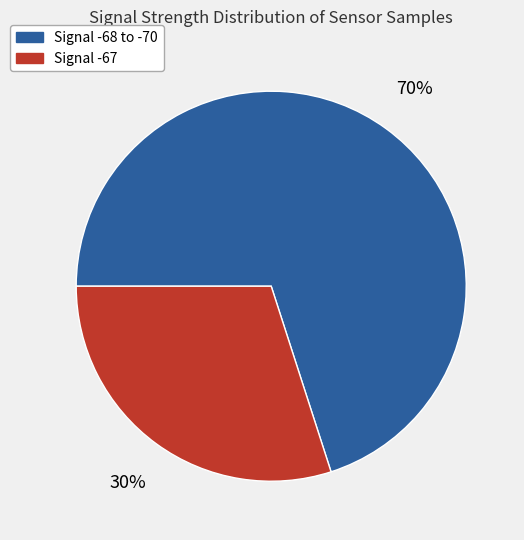

To the nearest percent, what is the average slice percentage?

50%